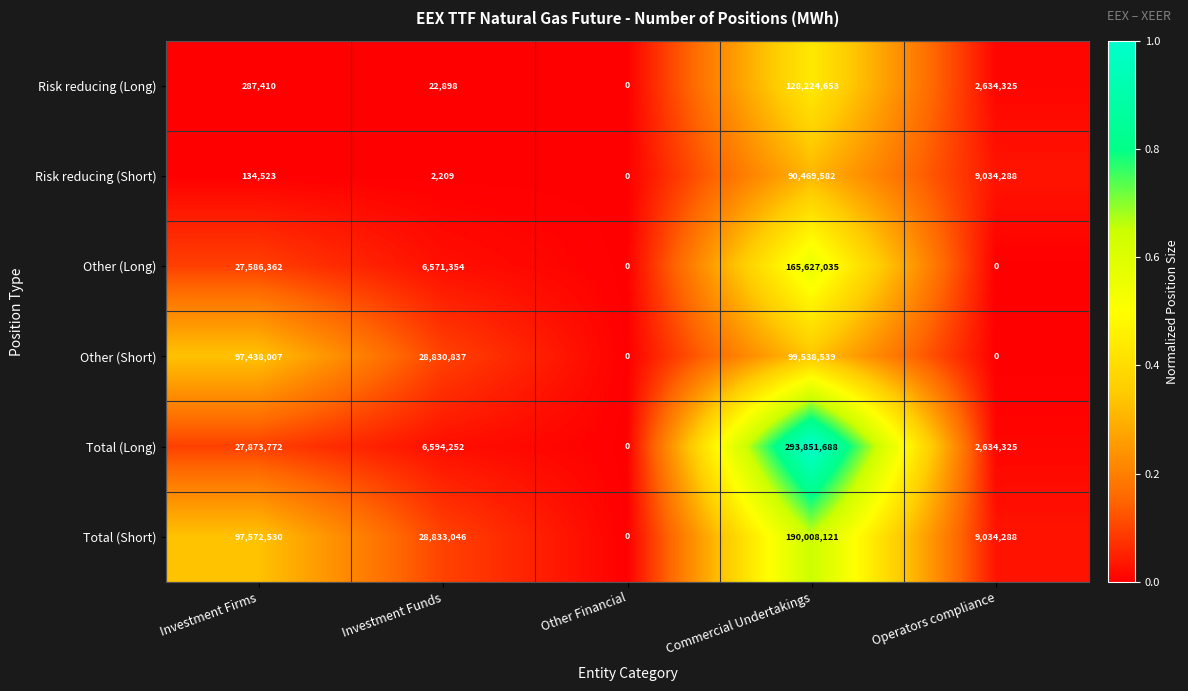

Where does the Other (Long) series first go above 6571354?

Investment Firms